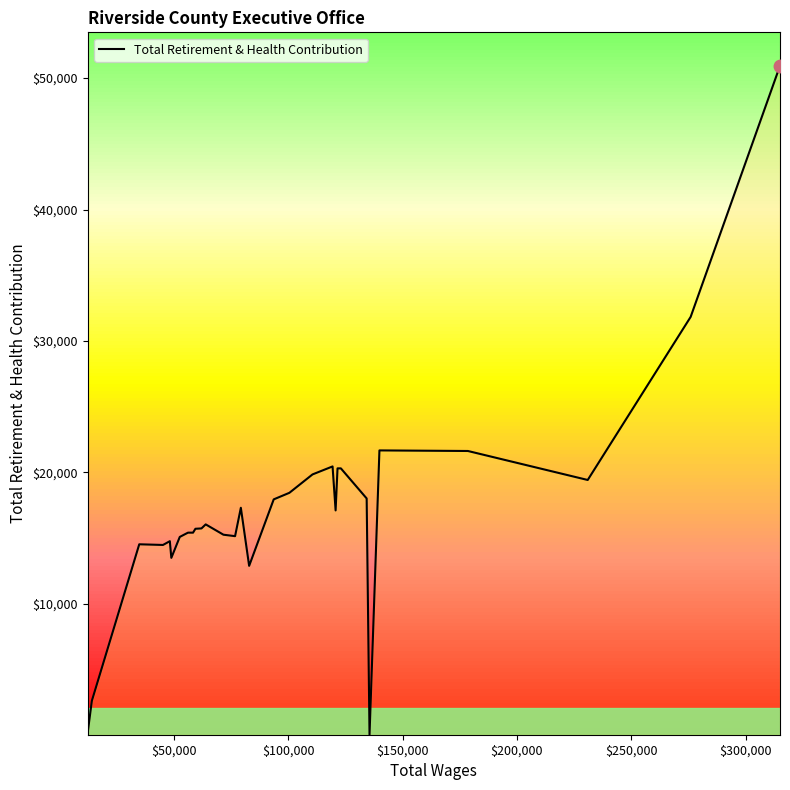

Reading left to right, what are all the values shown in this chart?

246	2620	14528	14477	14764	13495	15088	15342	15413	15413	15709	15735	16042	15257	15146	17308	12888	17946	18444	19844	19844	20451	17105	20305	20305	18015	39	21671	21627	19421	31828	50934